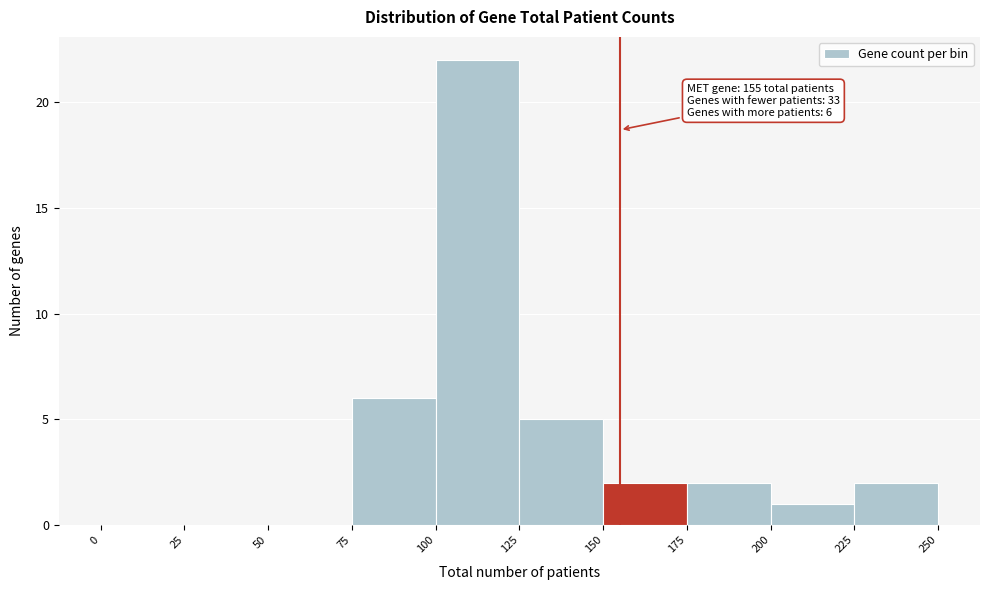

Over which range of the x-axis is the bar tallest?

100 to 125